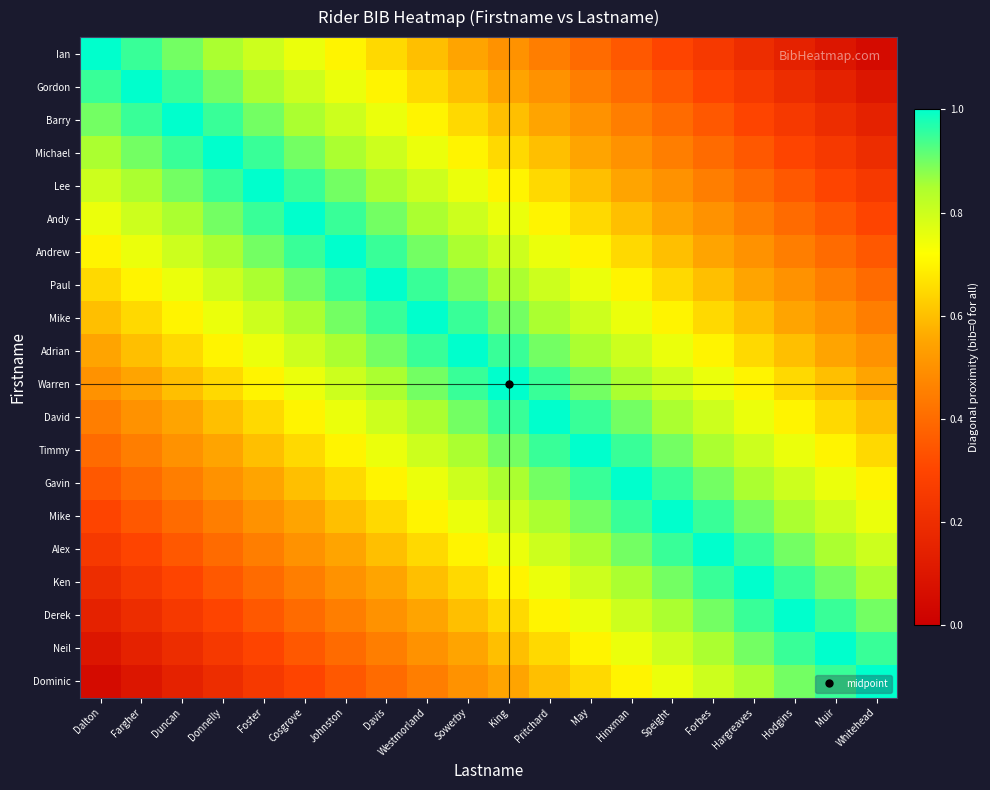

How many distinct data groups are displayed?

20